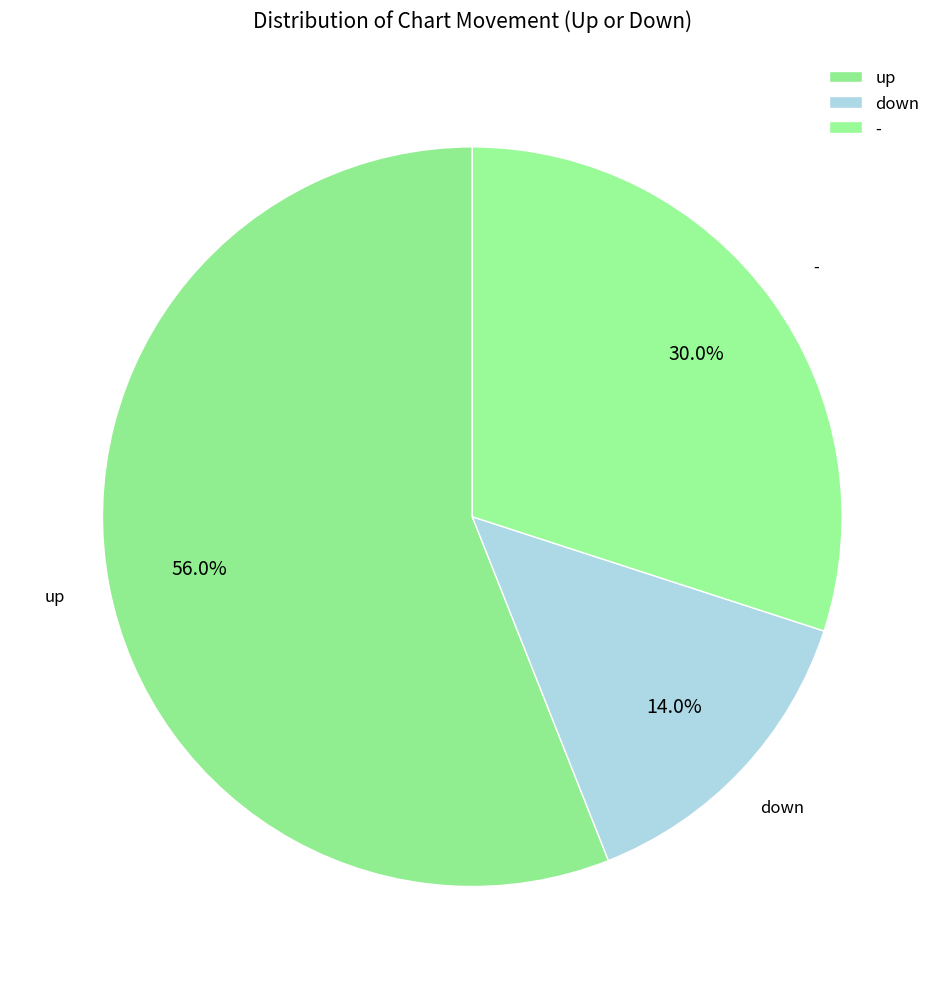

To the nearest percent, what is the combined percentage of up and down?

70%